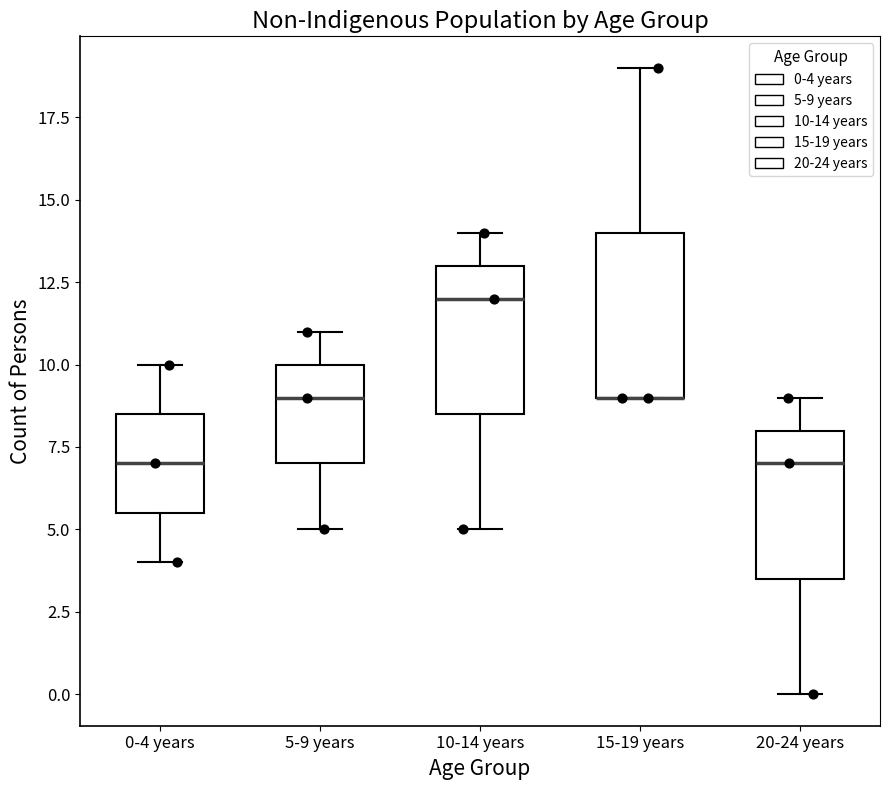

Reading left to right, transcribe this box plot: for each box, give where its median line is, the range the box spans, and where its two whiskers end, as read against the y-axis. The values are not printed on the chart, so give them approximately, as read against the axis.

0-4 years: median 7.0, box 5.5 to 8.5, whiskers 4.0 to 10.0
5-9 years: median 9.0, box 7.0 to 10.0, whiskers 5.0 to 11.0
10-14 years: median 12.0, box 8.5 to 13.0, whiskers 5.0 to 14.0
15-19 years: median 9.0 (drawn on the box's lower edge), box 9.0 to 14.0, whiskers 9.0 to 19.0
20-24 years: median 7.0, box 3.5 to 8.0, whiskers 0.0 to 9.0